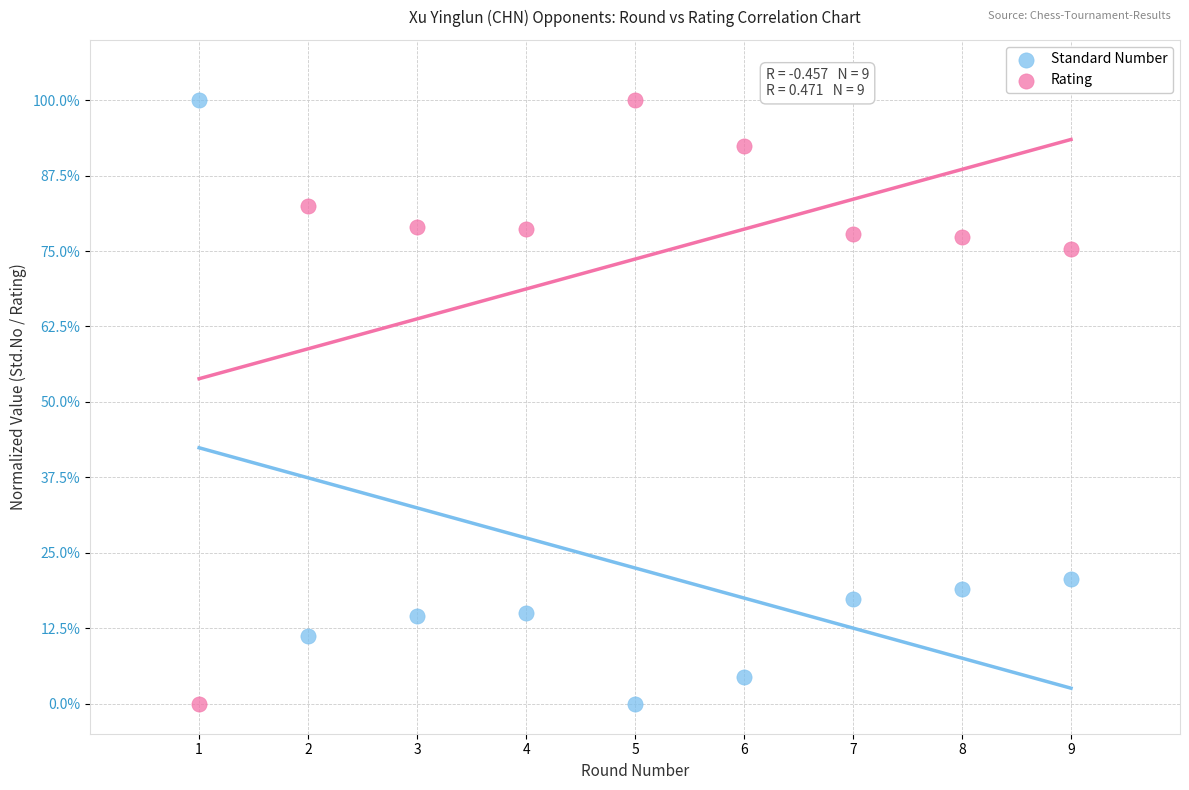

What are all the series names shown in the legend?

Standard Number, Rating